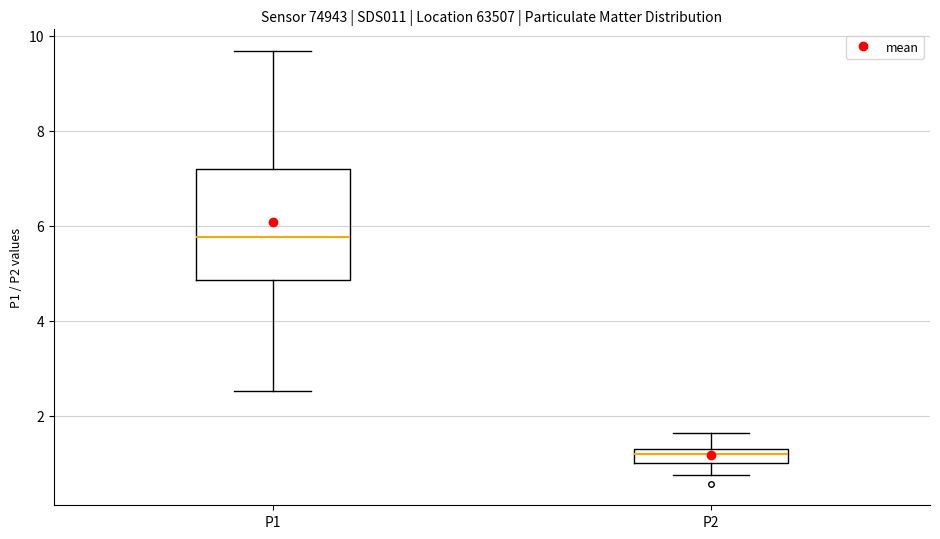

Which box is the tallest, from its lower edge to its upper edge?

P1